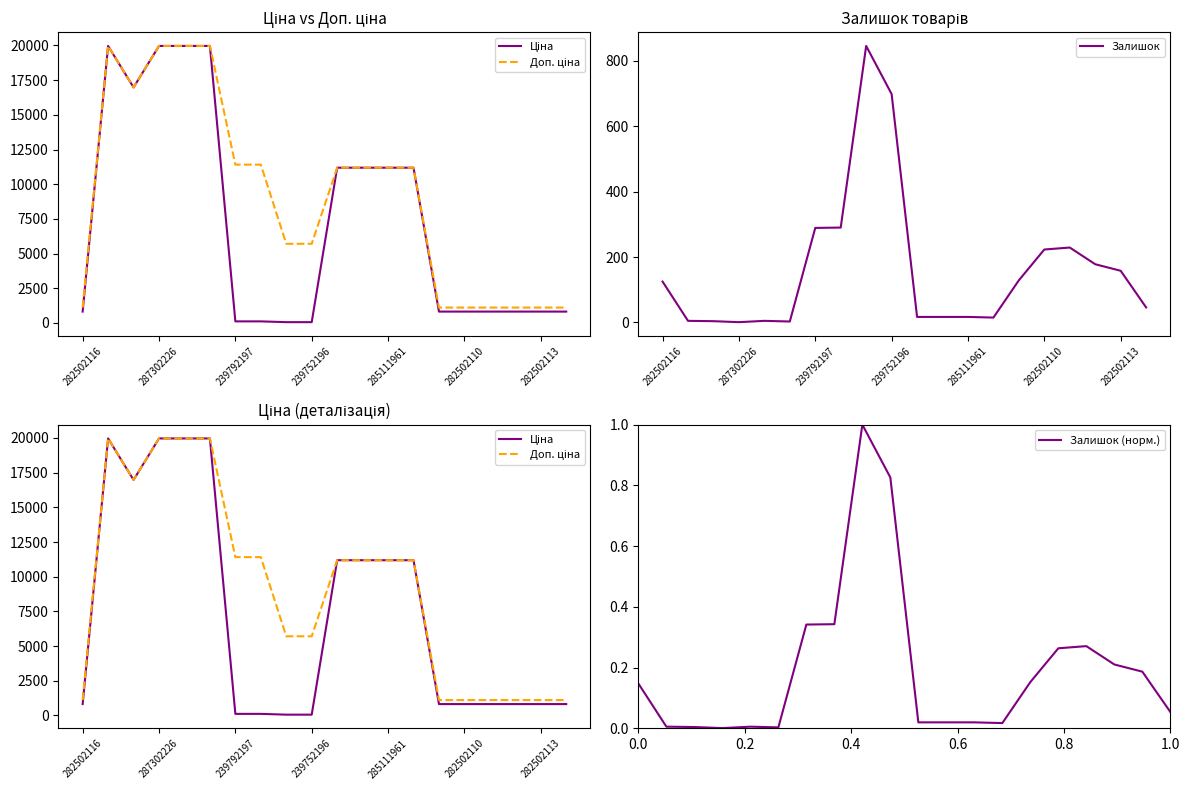

Reading left to right, what are all the values shown in this chart?

Ціна: 818.5	19964.2	16976.3	19964.2	19964.2	19964.2	114.1	114.1	57.0	57.0	11188.2	11188.2	11188.2	11188.2	818.5	818.5	818.5	818.5	818.5	818.5
Доп. ціна: 1109.2	19964.2	16976.3	19964.2	19964.2	19964.2	11410.0	11410.0	5705.0	5705.0	11188.2	11188.2	11188.2	11188.2	1109.2	1109.2	1109.2	1109.2	1109.2	1109.2
Залишок: 125.0	5.0	4.0	1.0	5.0	3.0	289.0	290.0	845.0	698.0	17.0	17.0	17.0	15.0	129.0	223.0	229.0	178.0	158.0	46.0
Залишок (норм.): 0.1	0.0	0.0	0.0	0.0	0.0	0.3	0.3	1.0	0.8	0.0	0.0	0.0	0.0	0.2	0.3	0.3	0.2	0.2	0.1